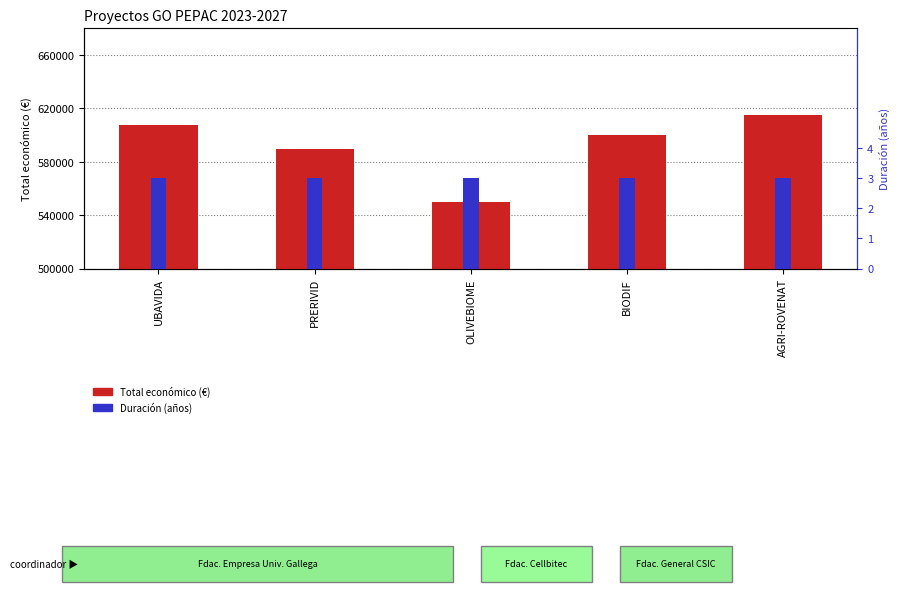

What are all the series names shown in the legend?

Total económico (€), Duración (años)